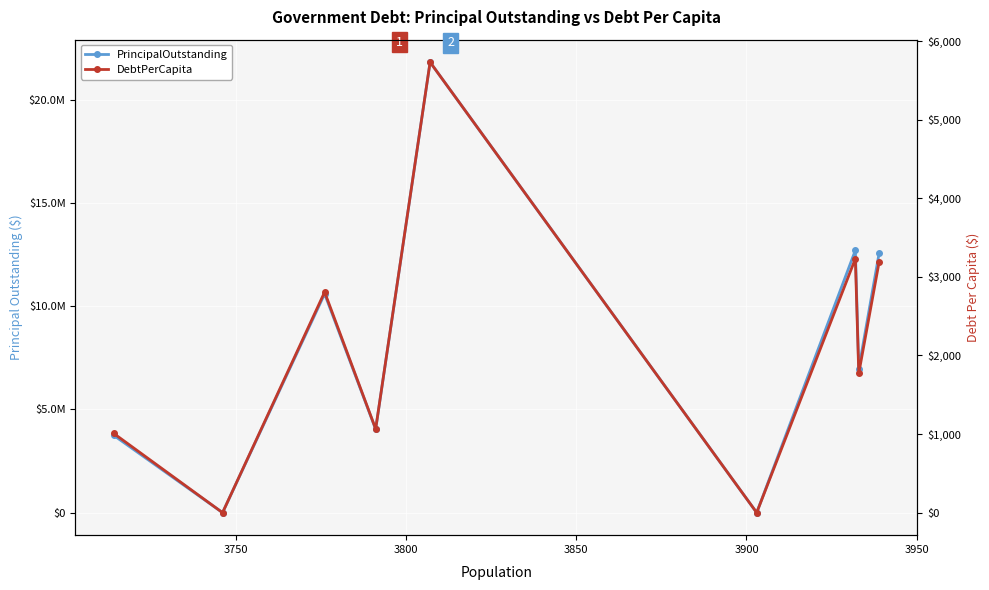

What is the sum of all PrincipalOutstanding values?

72475000.0